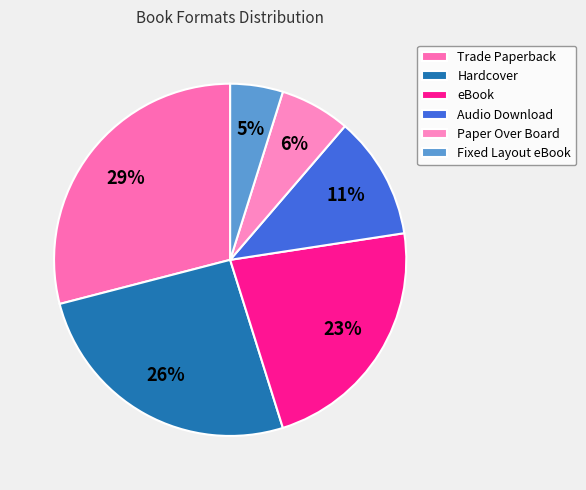

Between Fixed Layout eBook and Hardcover, which is larger?

Hardcover